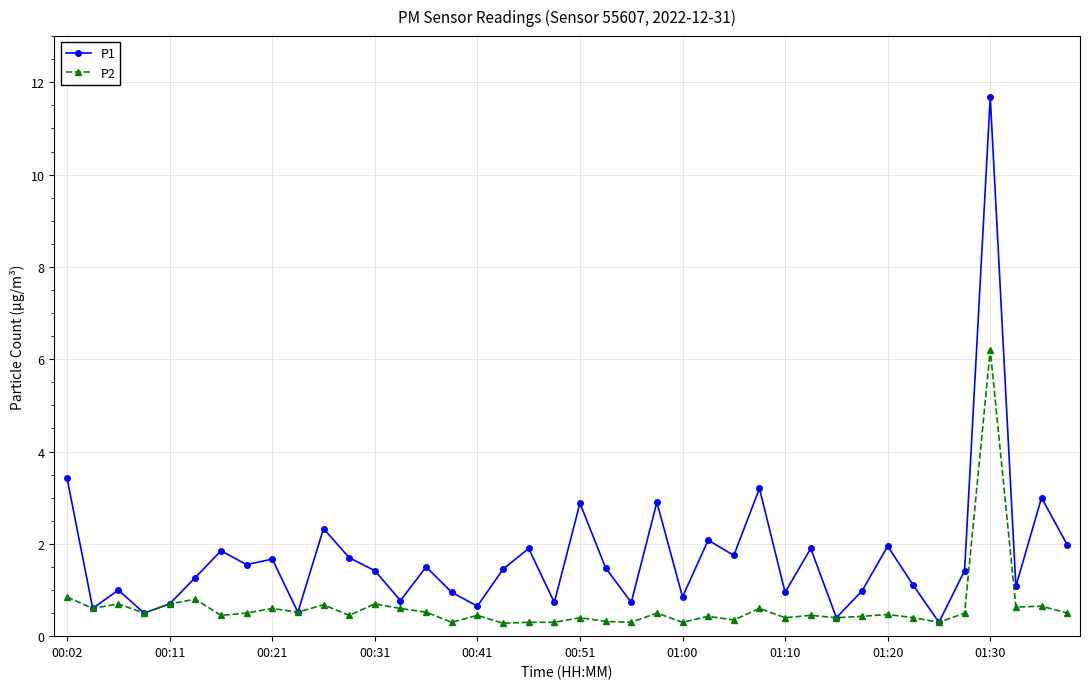

True or false: P1 has more than 0 interior local peaks.

True